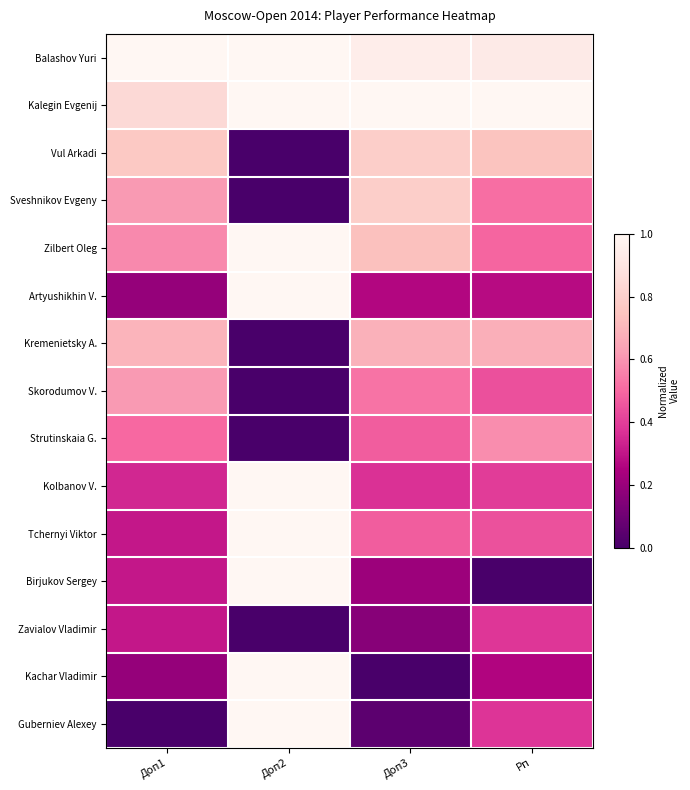

Which series has the largest range (max minus min)?

Birjukov Sergey